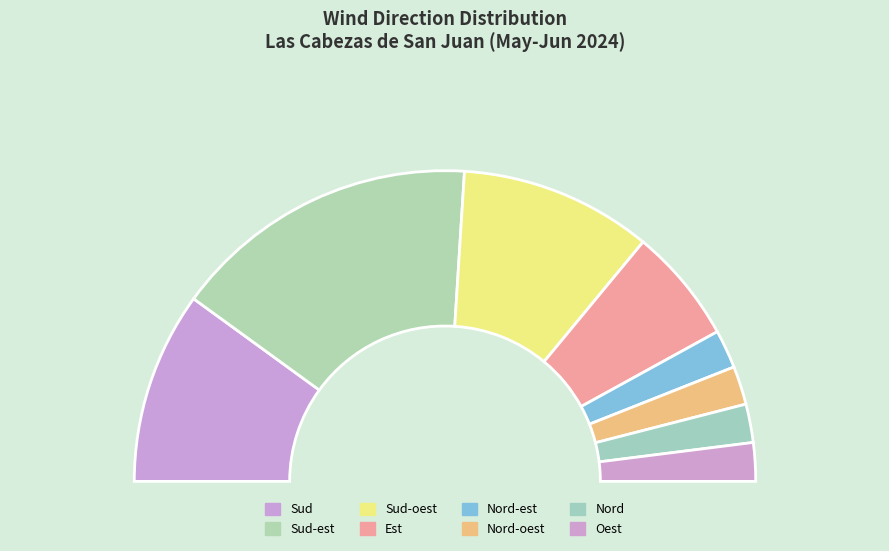

Between Sud-est and Nord, which is larger?

Sud-est